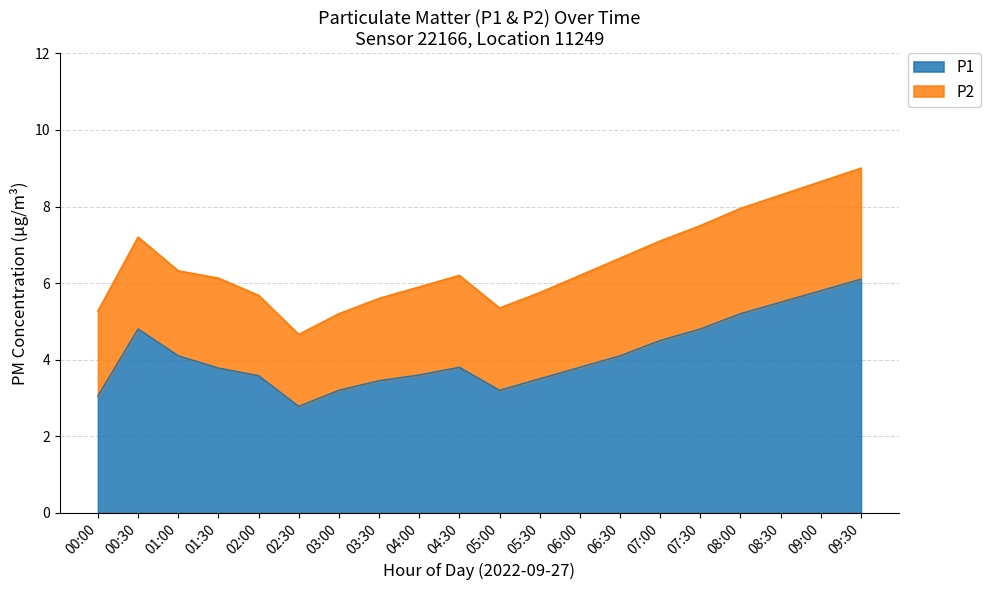

What is the total value across all series at 00:00?

5.3